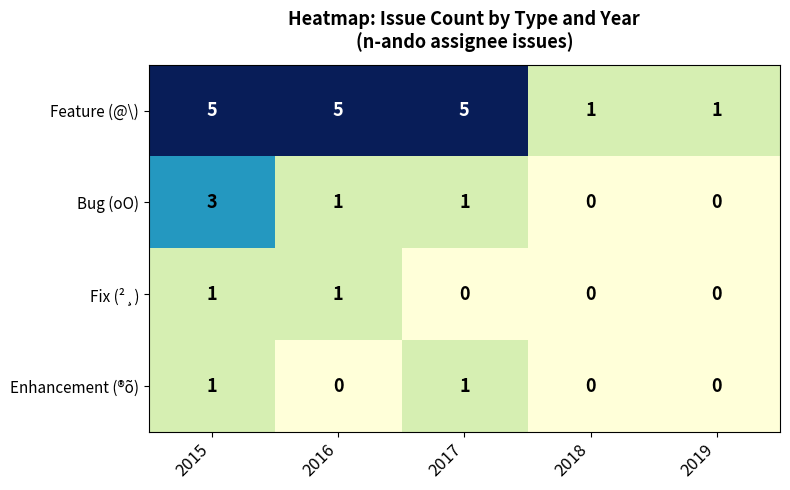

The Fix (²¸) series shows 1 at 2015. True or false?

True